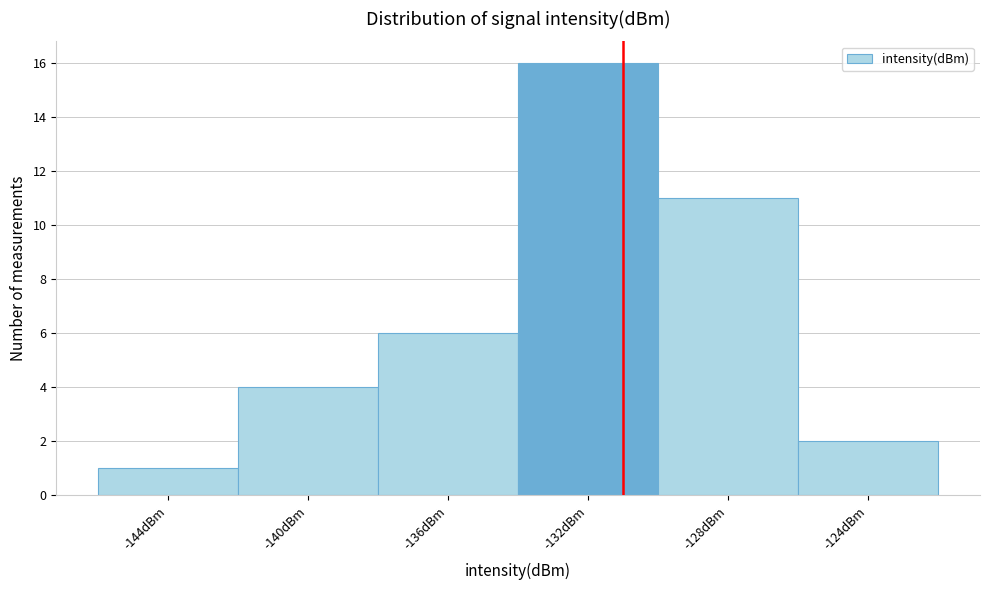

Reading left to right, transcribe all the data shown in this chart.

-144dBm=1	-140dBm=4	-136dBm=6	-132dBm=16	-128dBm=11	-124dBm=2